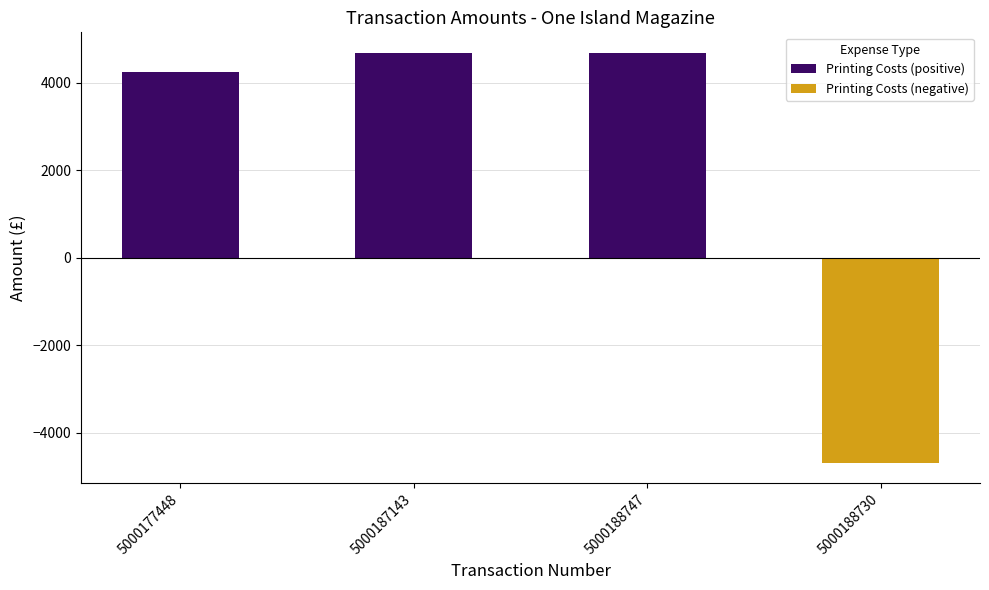

Reading right to left, transcribe all the data shown in this chart.

5000188730=-4686.6	5000188747=4686.6	5000187143=4686.6	5000177448=4258.0